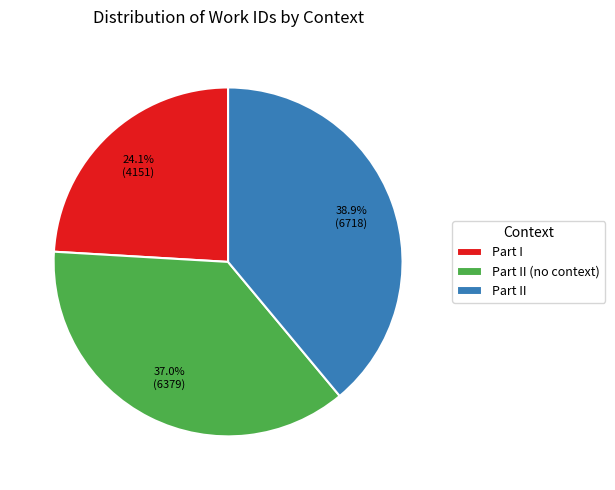

What is the total percentage of Part II and Part II (no context)?

75.9%